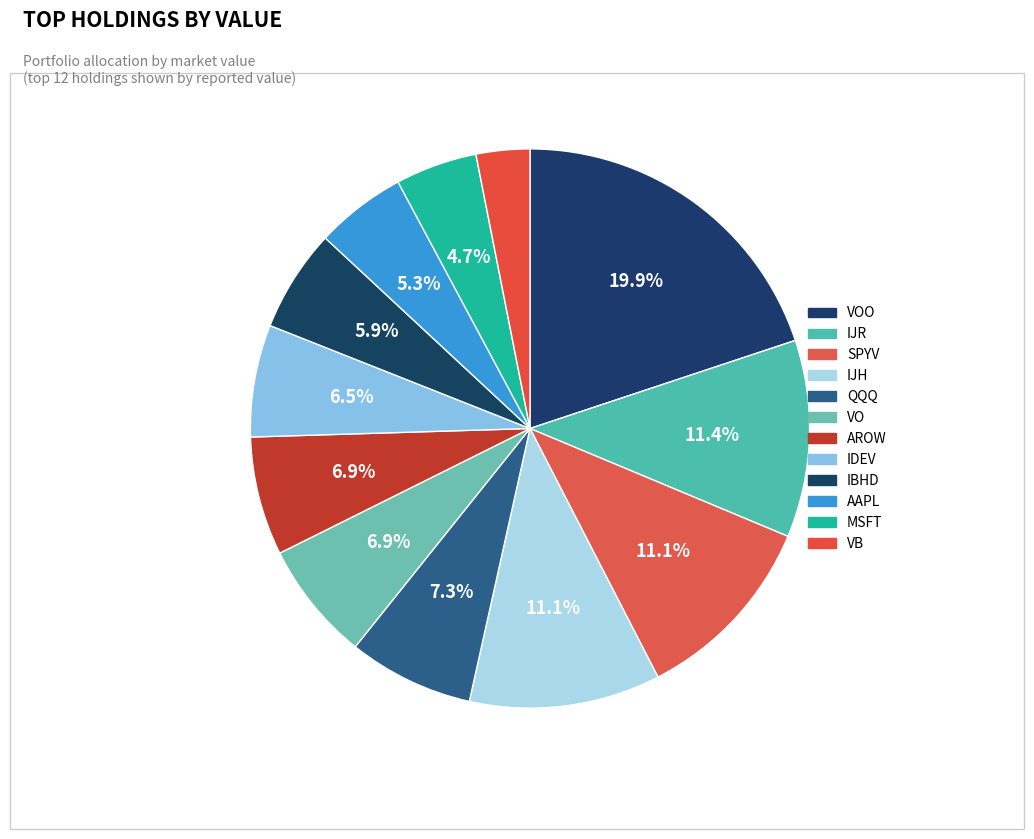

How many segments does this pie chart have?

12